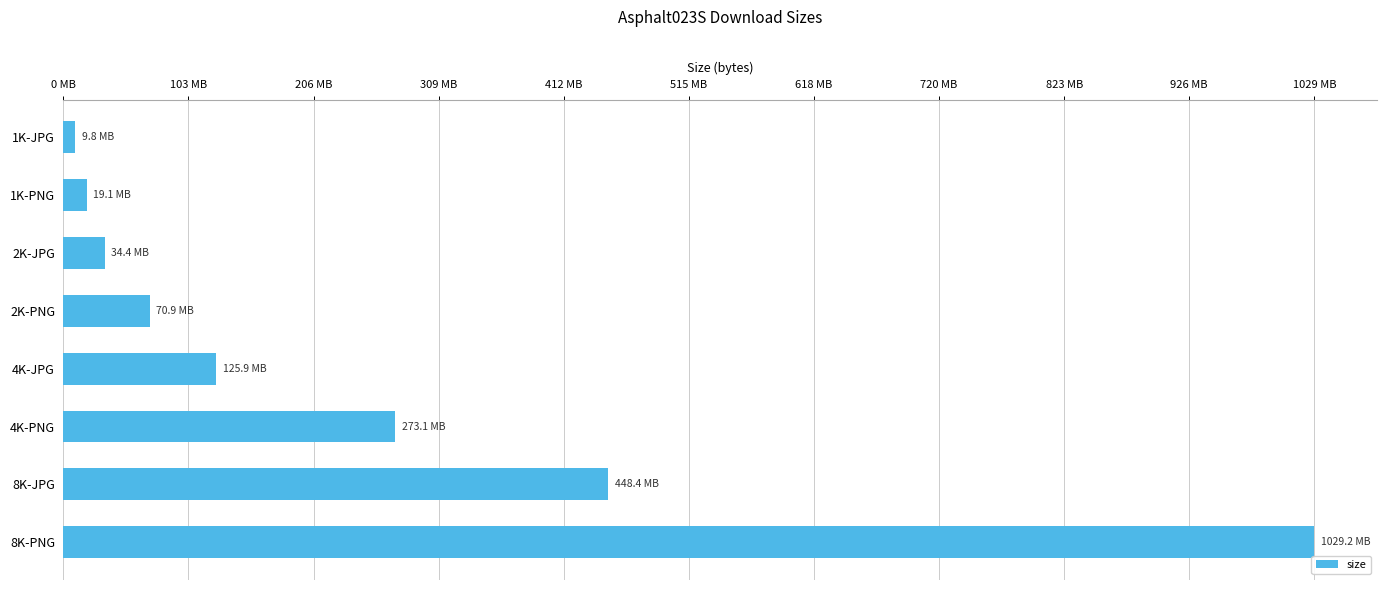

How many values are below 125905829?

4